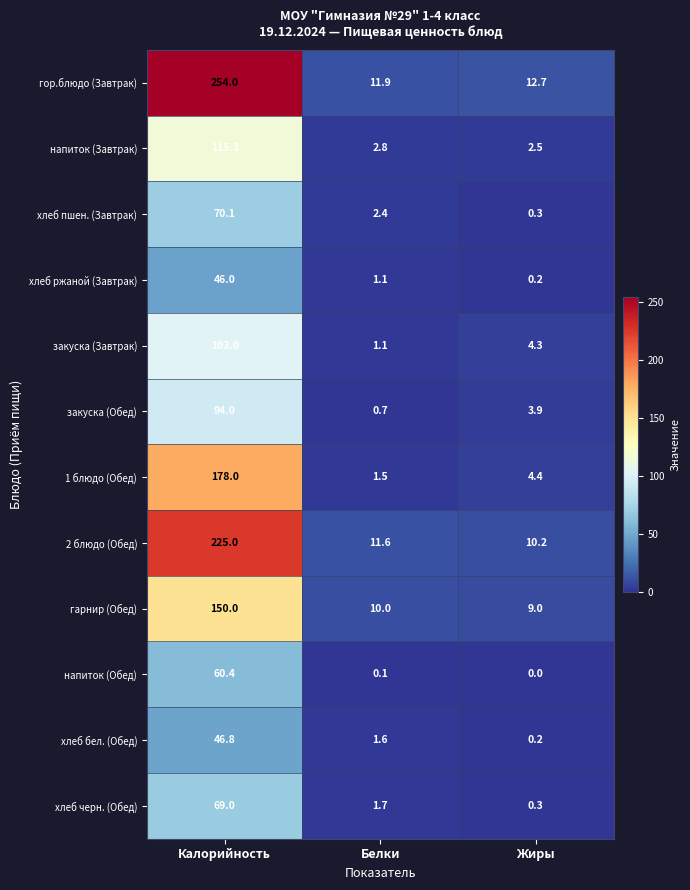

Which category has the highest value across all series?

Калорийность